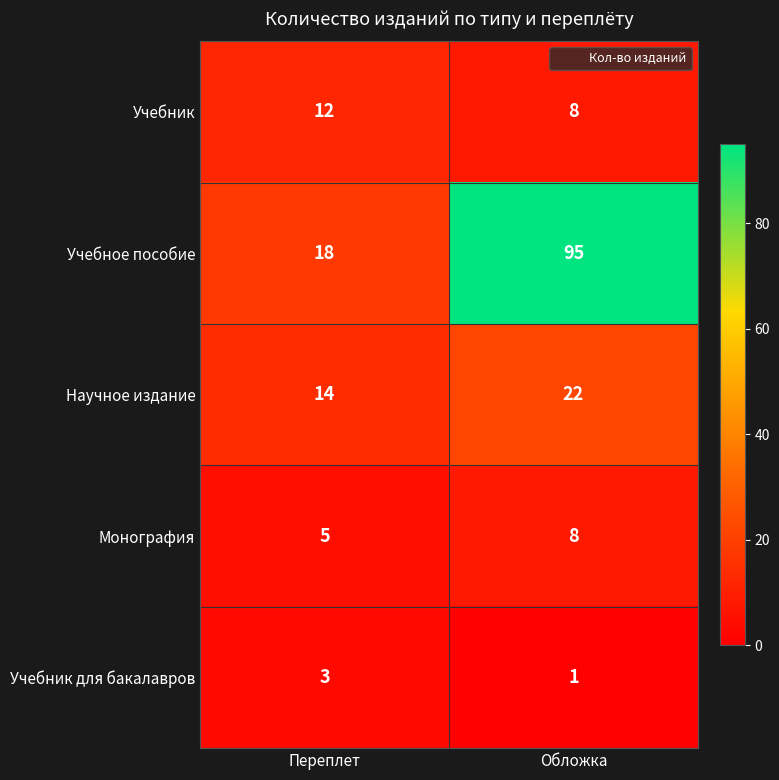

Which category has the highest value across all series?

Обложка